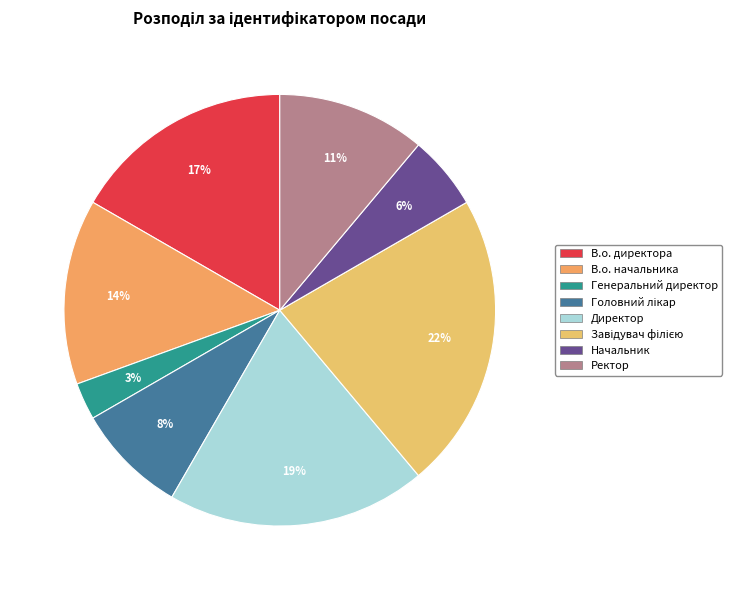

What portion of the pie excludes Директор?

80.6%